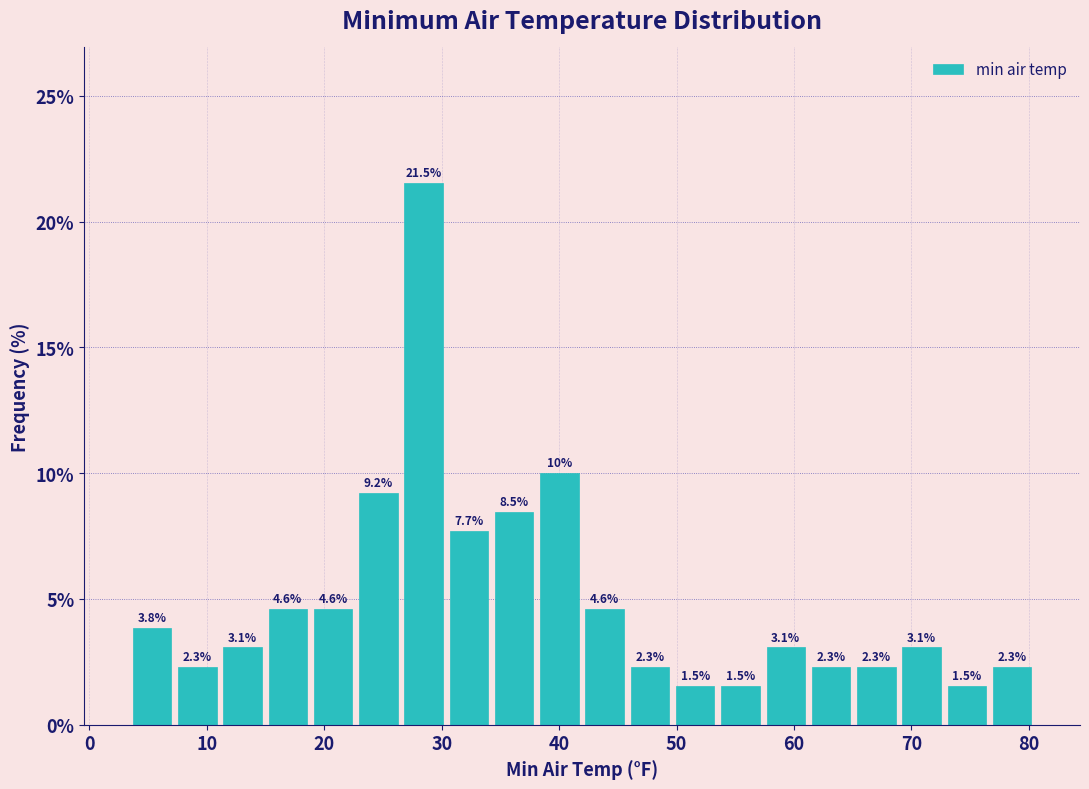

Around what value on the x-axis is the tallest bar? Give the approximate position of its centre, as read against the axis.

28